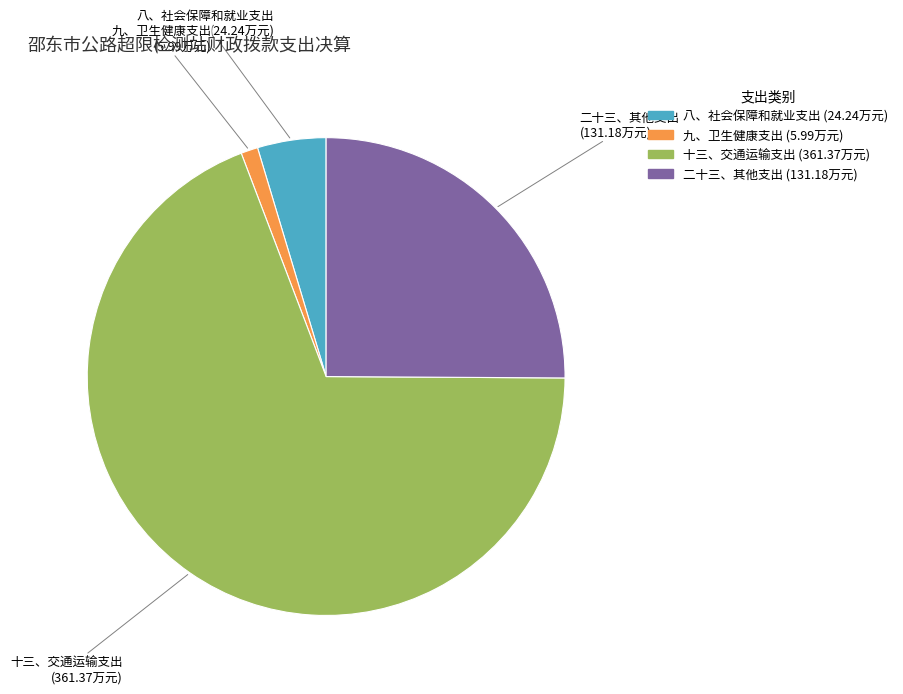

The 二十三、其他支出 slice represents 33% of the pie. True or false?

False